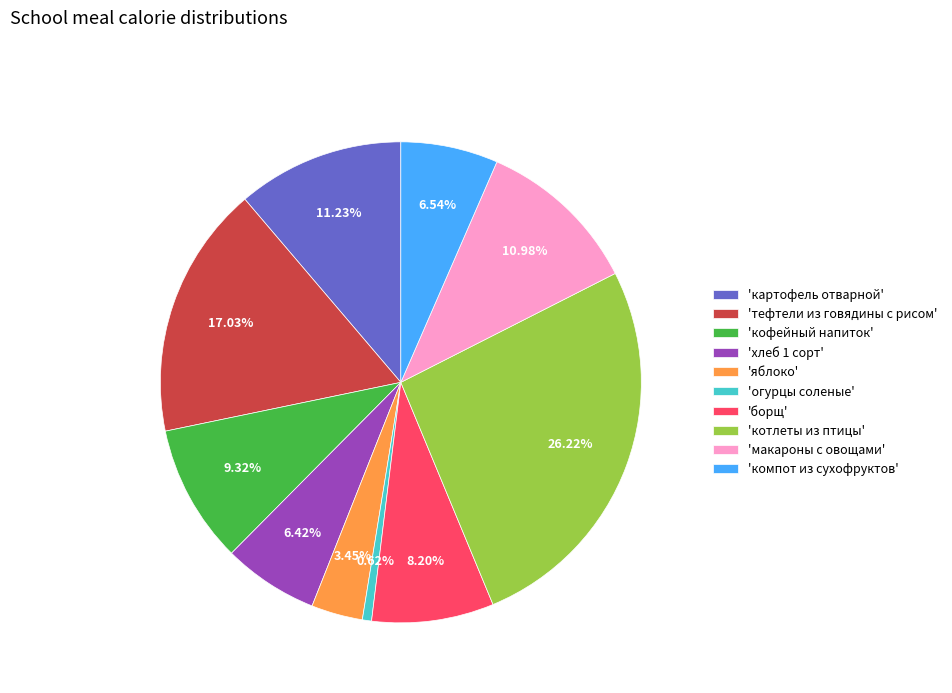

How many slices are in this pie chart?

10